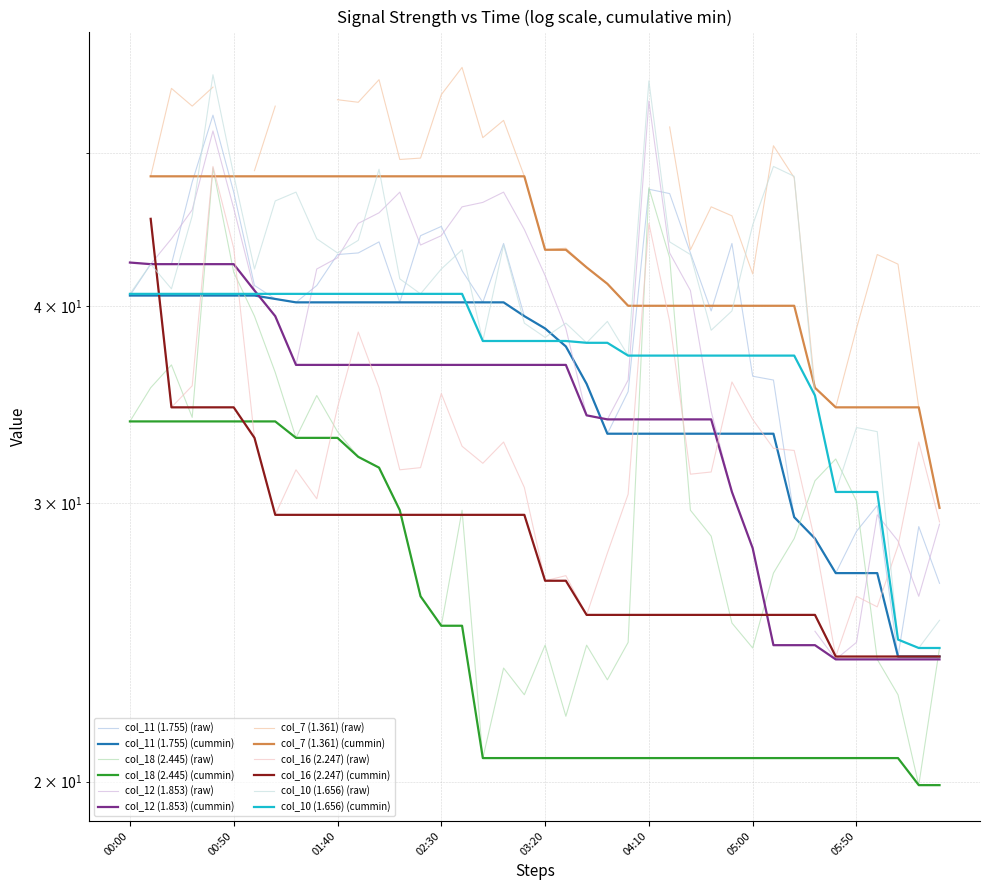

What is the label of the 23rd point from the right?

2004/09/23 02:50